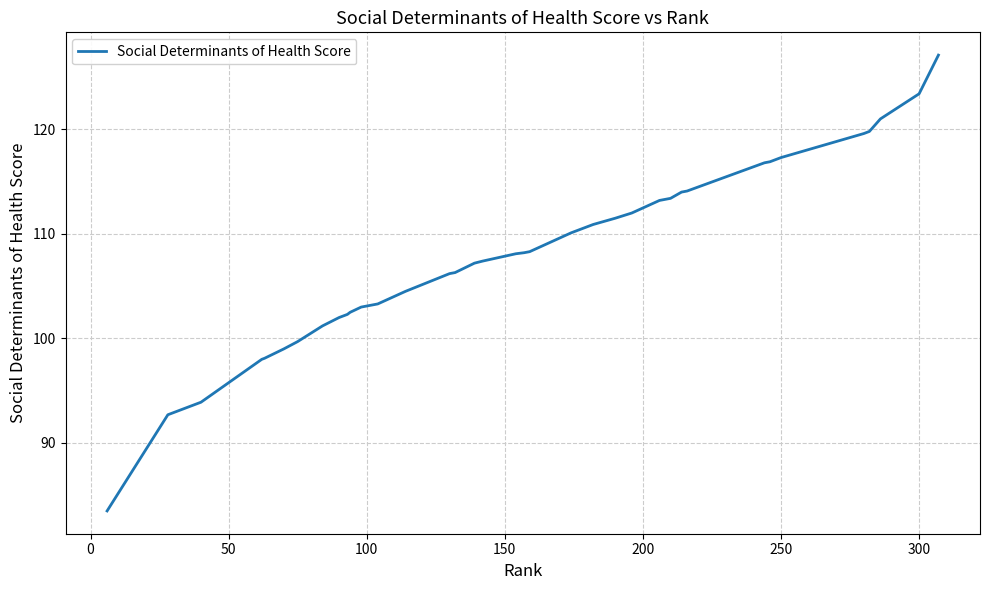

How many data points are less than 108?

20